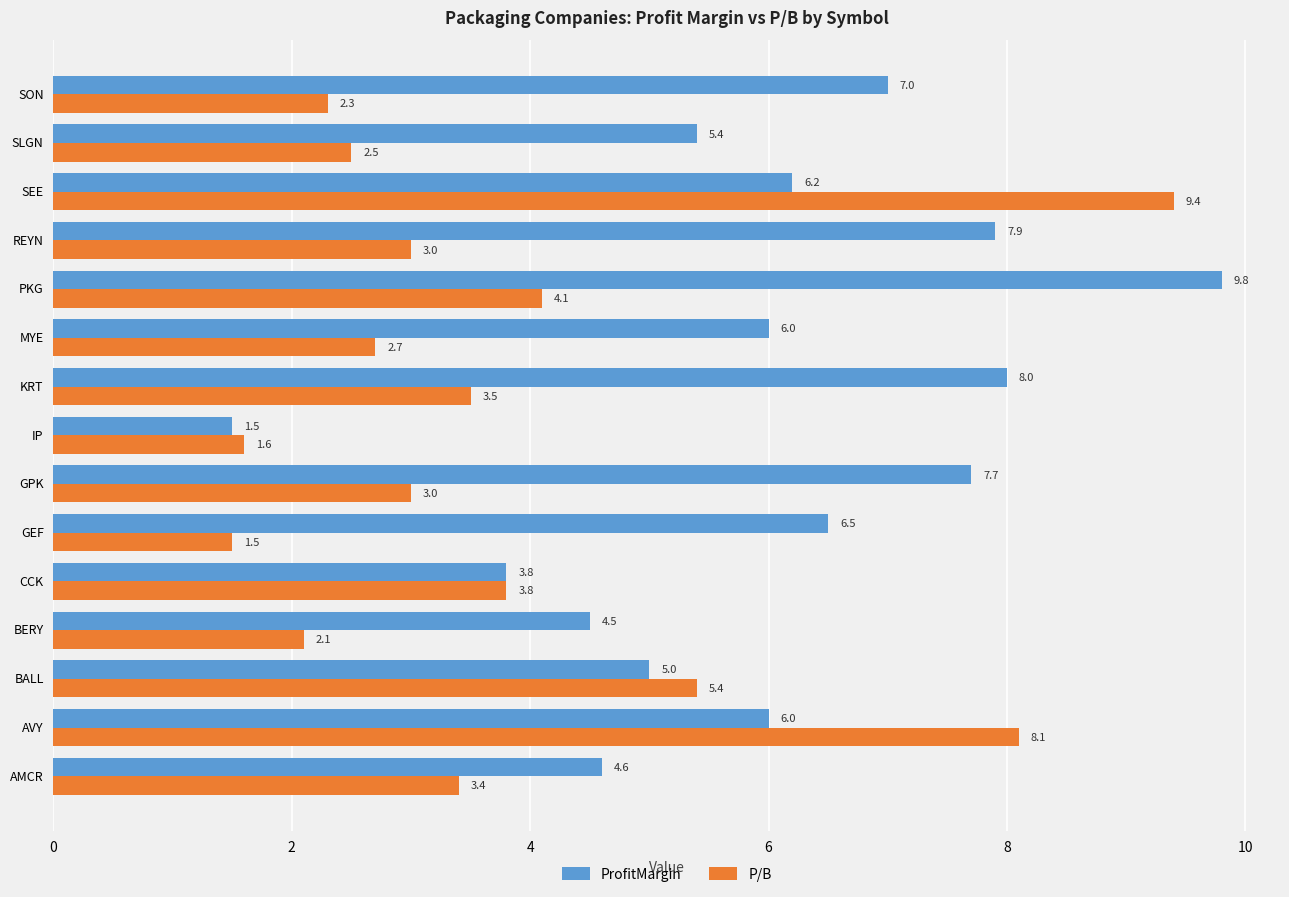

What is the lowest value of the ProfitMargin series?

1.5